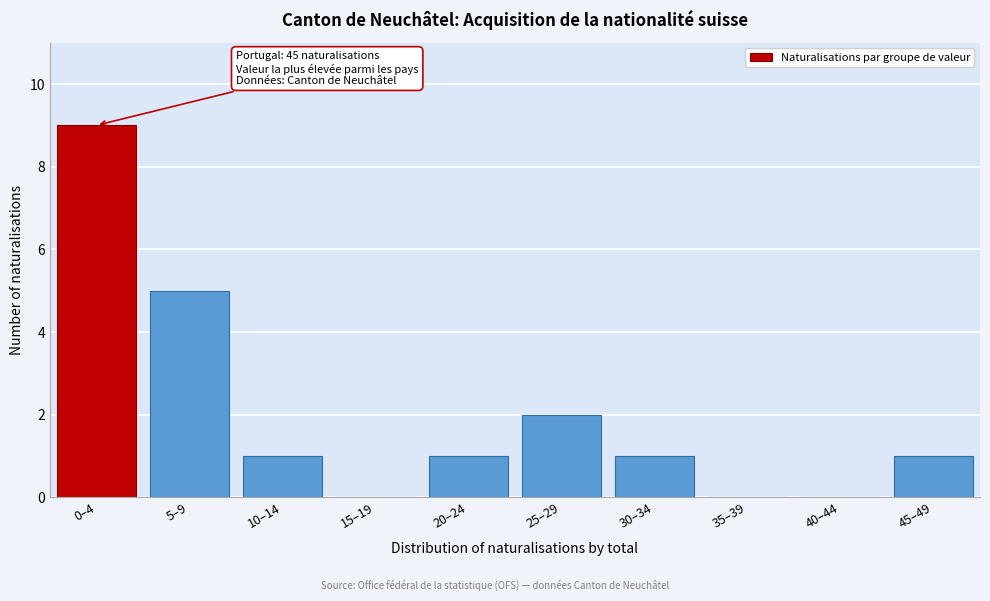

Reading left to right, list all the values displayed in this chart.

0–4=9	5–9=5	10–14=1	15–19=0	20–24=1	25–29=2	30–34=1	35–39=0	40–44=0	45–49=1